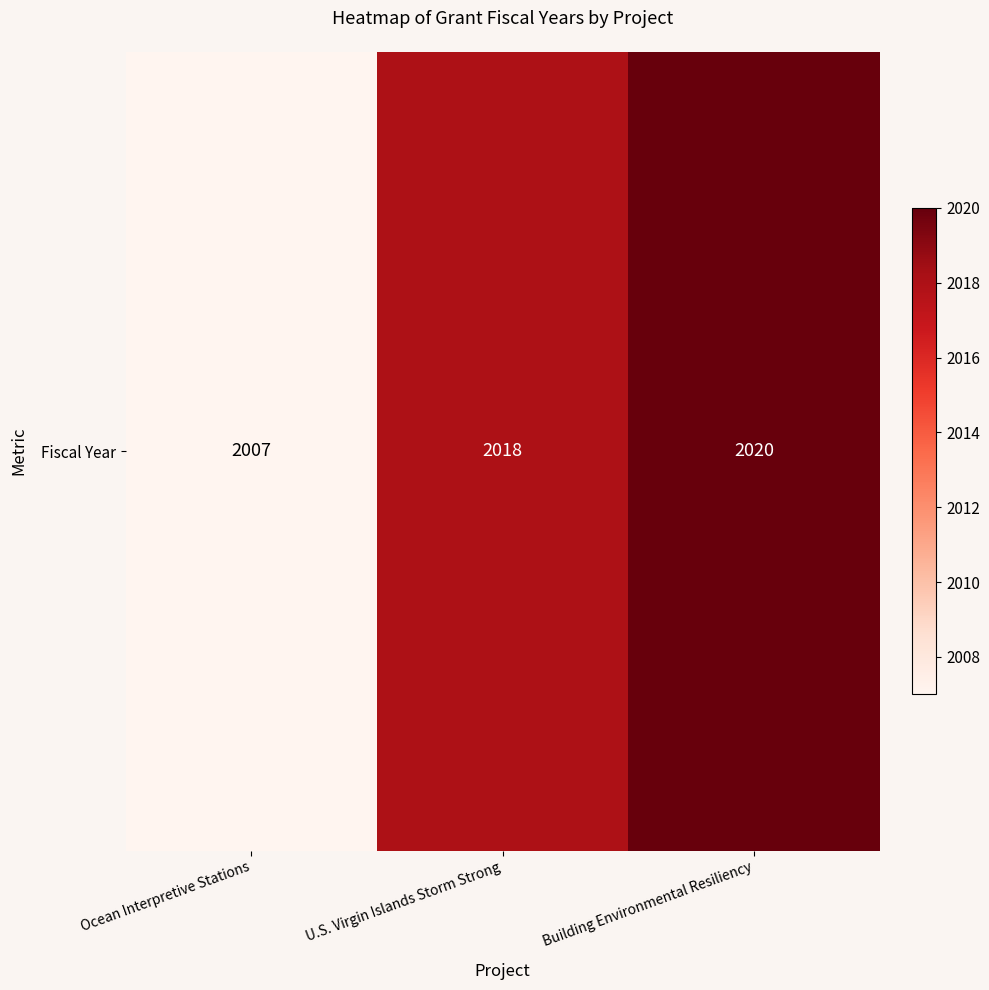

What is the difference between the maximum and minimum values?

13